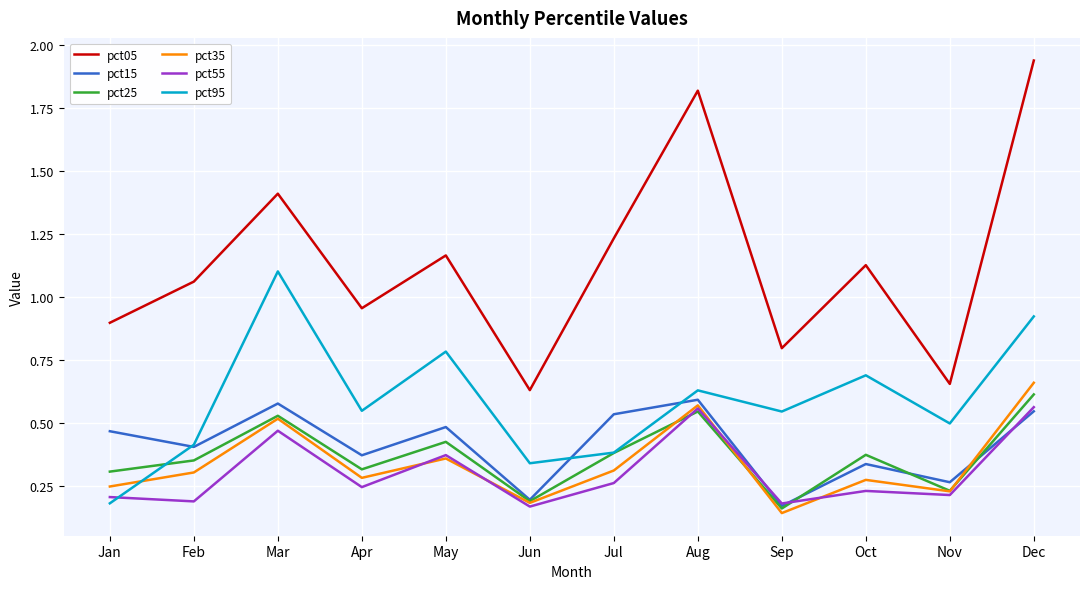

At Oct, list the series in order from largest to smallest.

pct05, pct95, pct25, pct15, pct35, pct55